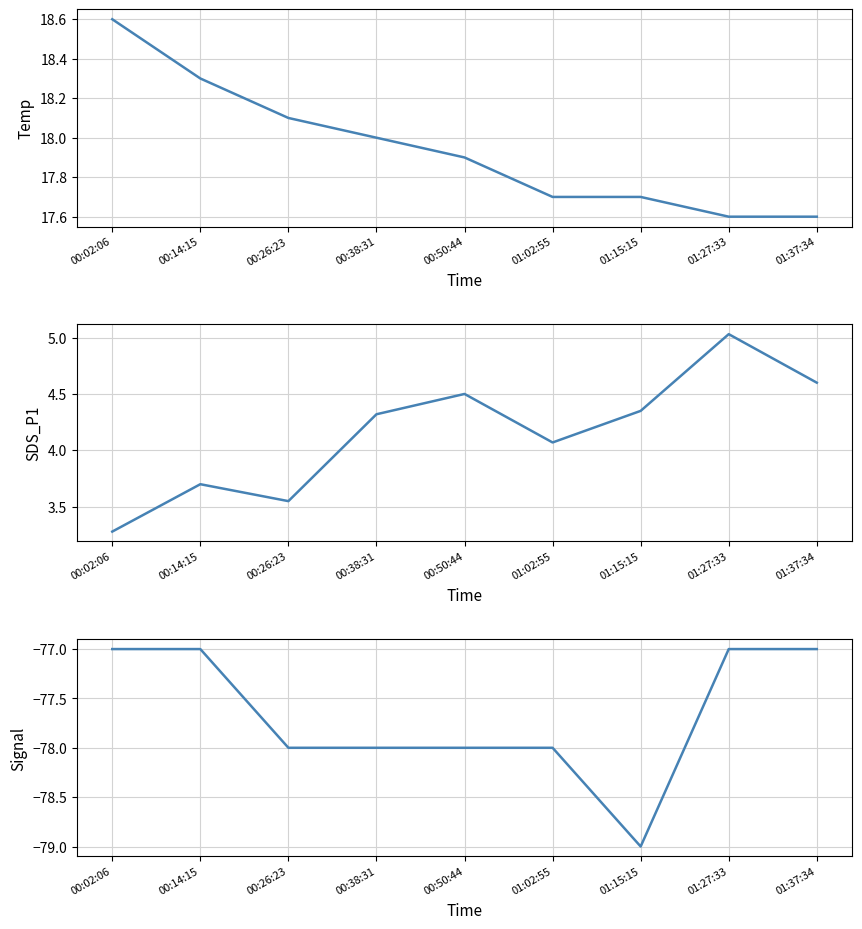

True or false: SDS_P1 and Signal intersect in this chart.

False